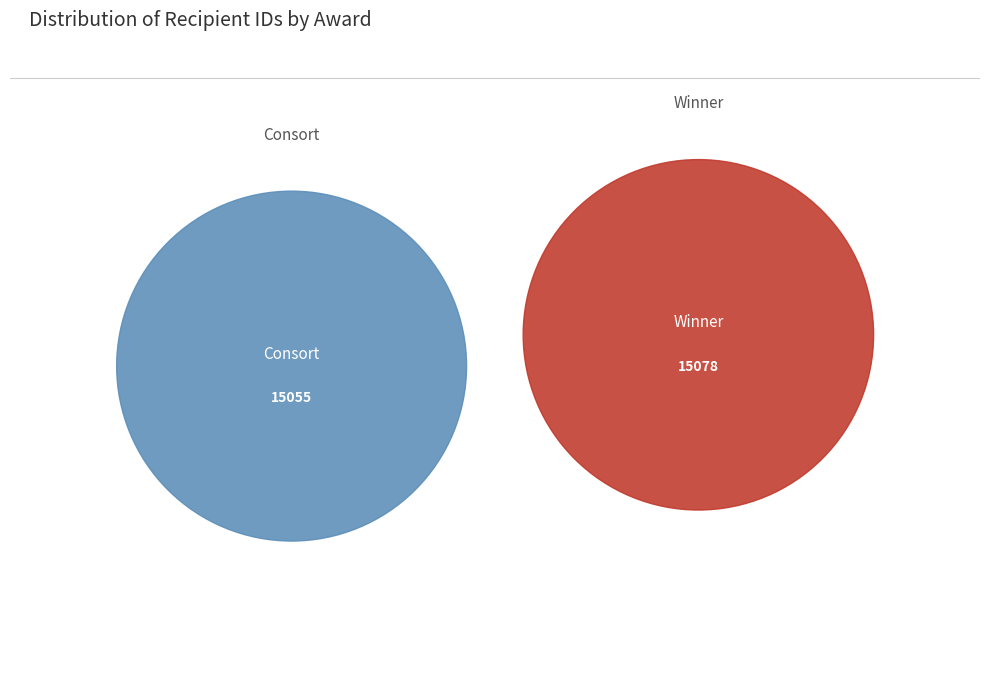

What is the ratio of the value at Palatine Baronial Consort to the value at Palatine Baronial Winner?

1.0